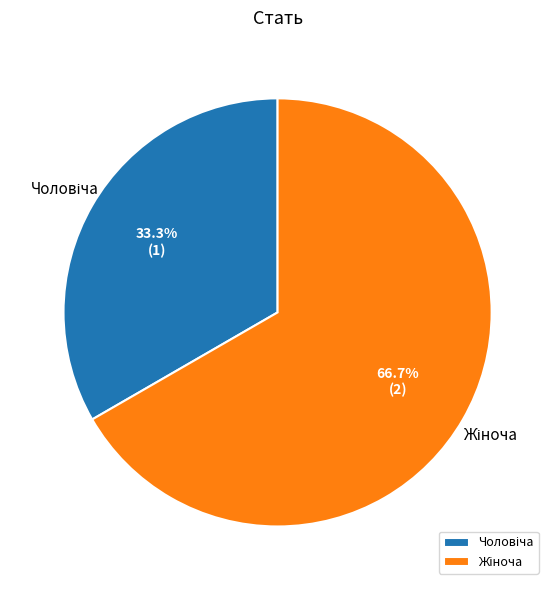

Does any single category account for the majority?

Yes